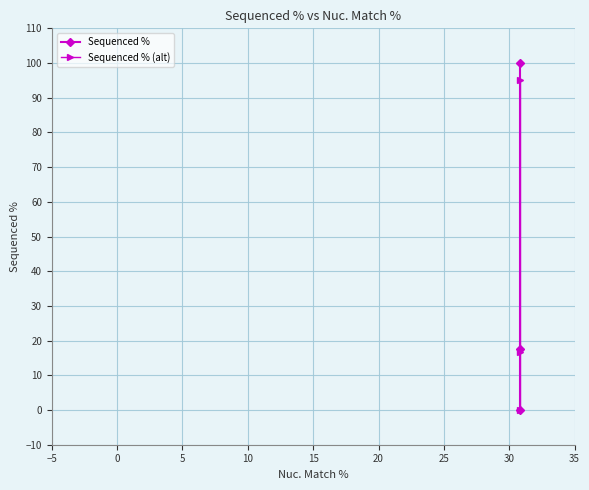

True or false: Sequenced % (alt) has a value of 29.6 at −5.

False